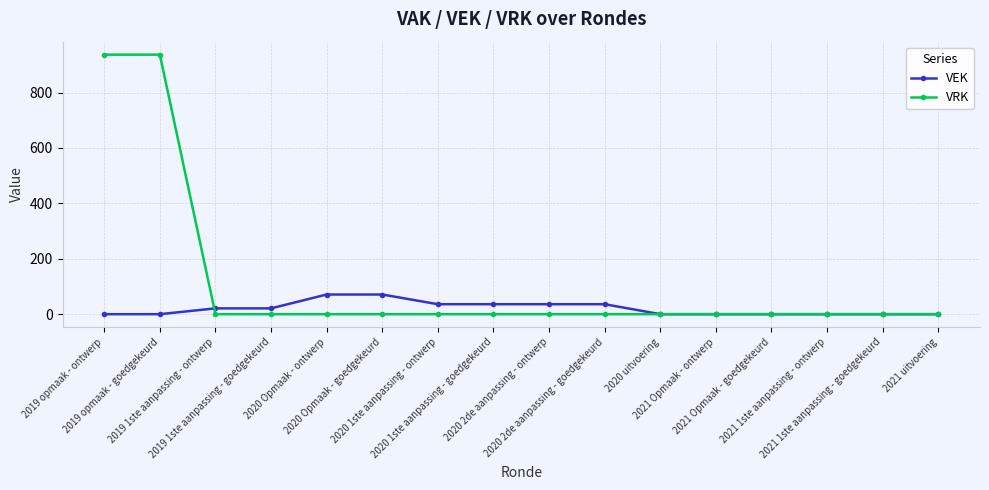

What is the sum of all VEK values?

328